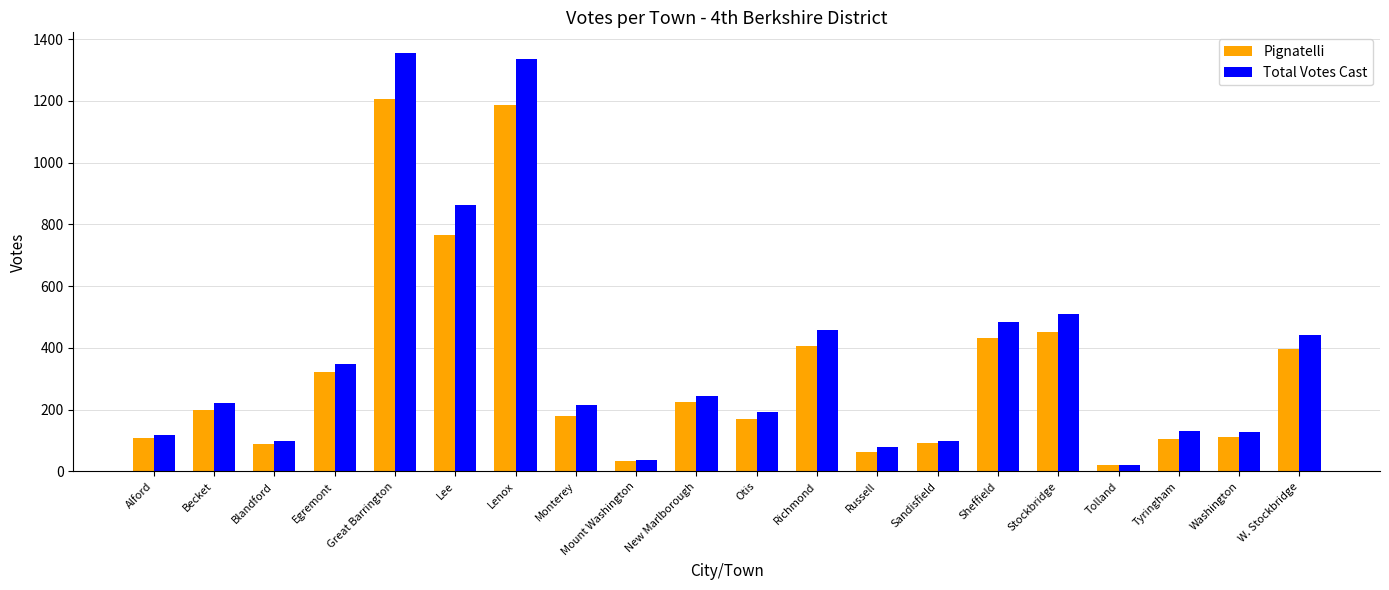

Does the chart contain stacked bars?

No